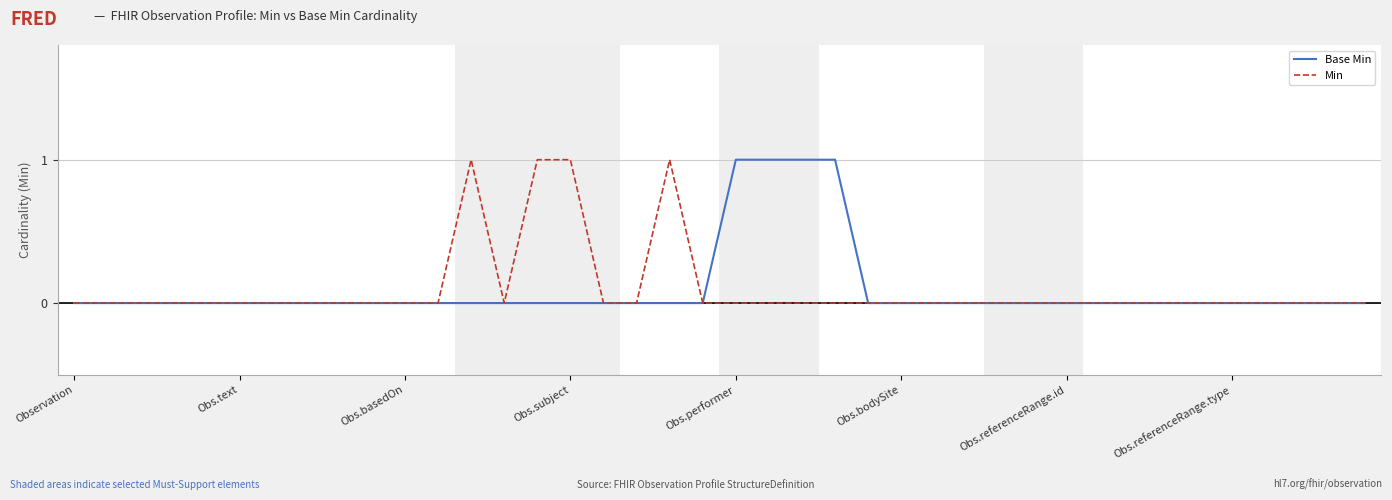

Reading left to right, list all the values displayed in this chart.

Base Min: 0	0	0	0	0	0	0	0	0	0	0	0	0	0	0	0	0	0	0	0	1	1	1	1	0	0	0	0	0	0	0	0	0	0	0	0	0	0	0	0
Min: 0	0	0	0	0	0	0	0	0	0	0	0	1	0	1	1	0	0	1	0	0	0	0	0	0	0	0	0	0	0	0	0	0	0	0	0	0	0	0	0